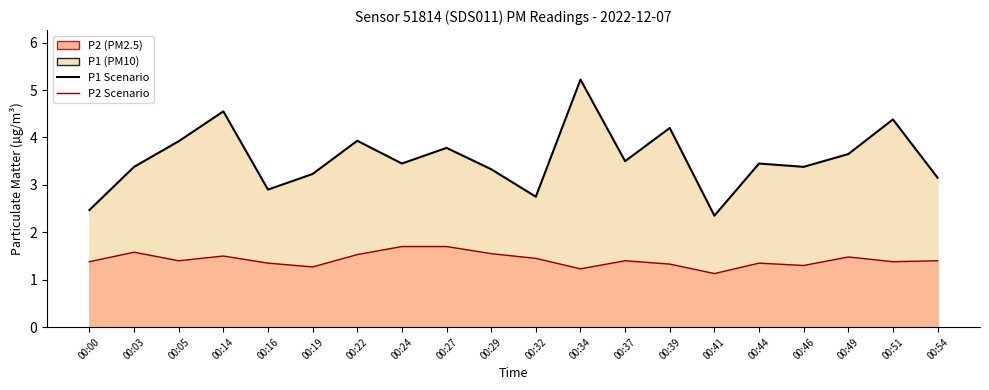

Which series has the widest spread of values?

P1 line